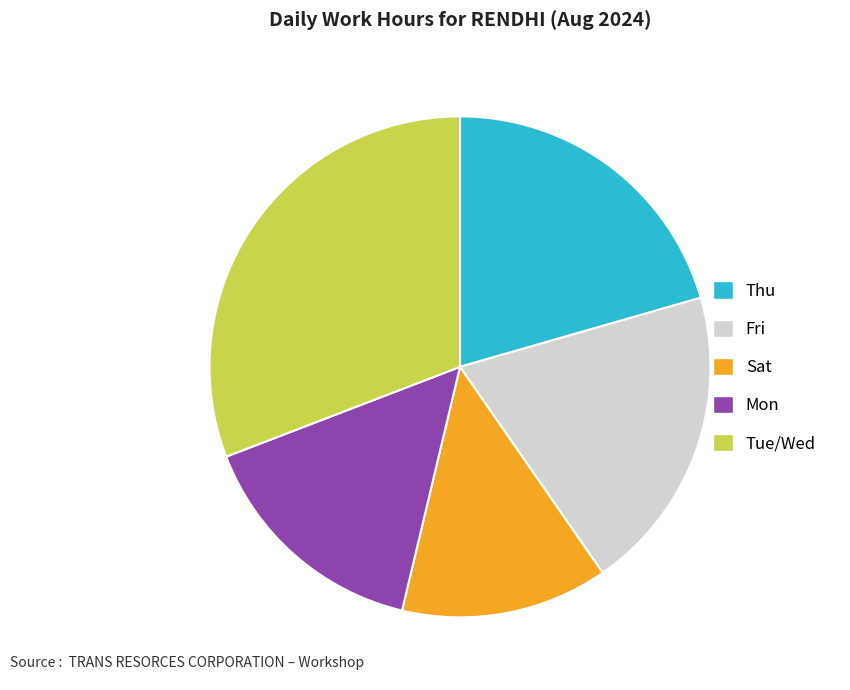

Is there a majority slice in this chart?

No